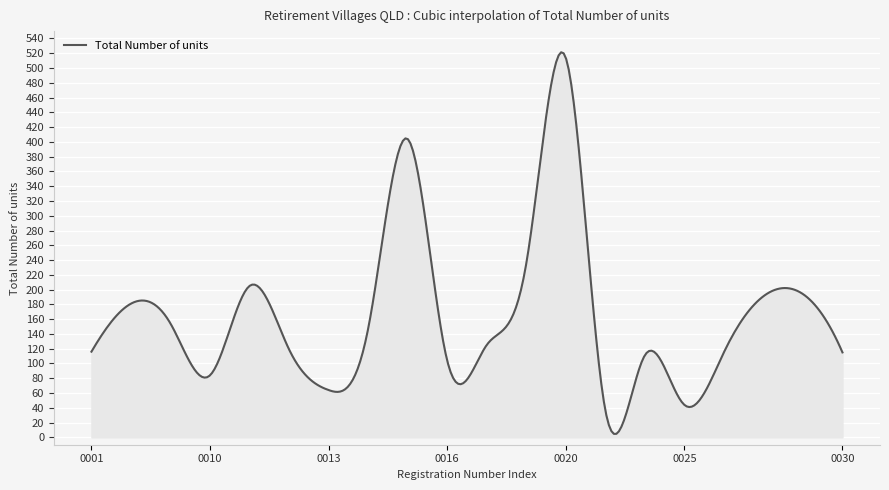

What is the greatest value displayed?

521.4